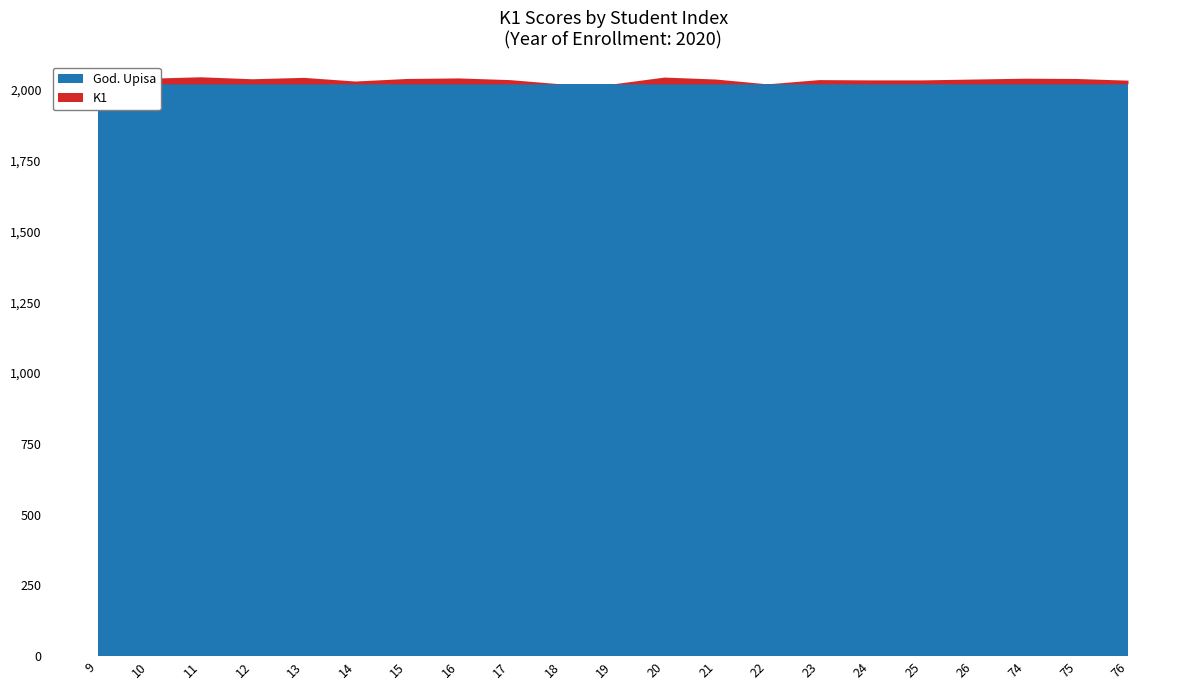

Reading right to left, what are all the values shown in this chart?

God. Upisa: 2020	2020	2020	2020	2020	2020	2020	2020	2020	2020	2020	2020	2020	2020	2020	2020	2020	2020	2020	2020	2020
K1: 13	19	20	17	14	14	15	0	17	24	0	0	15	21	19	10	23	18	25	20	24